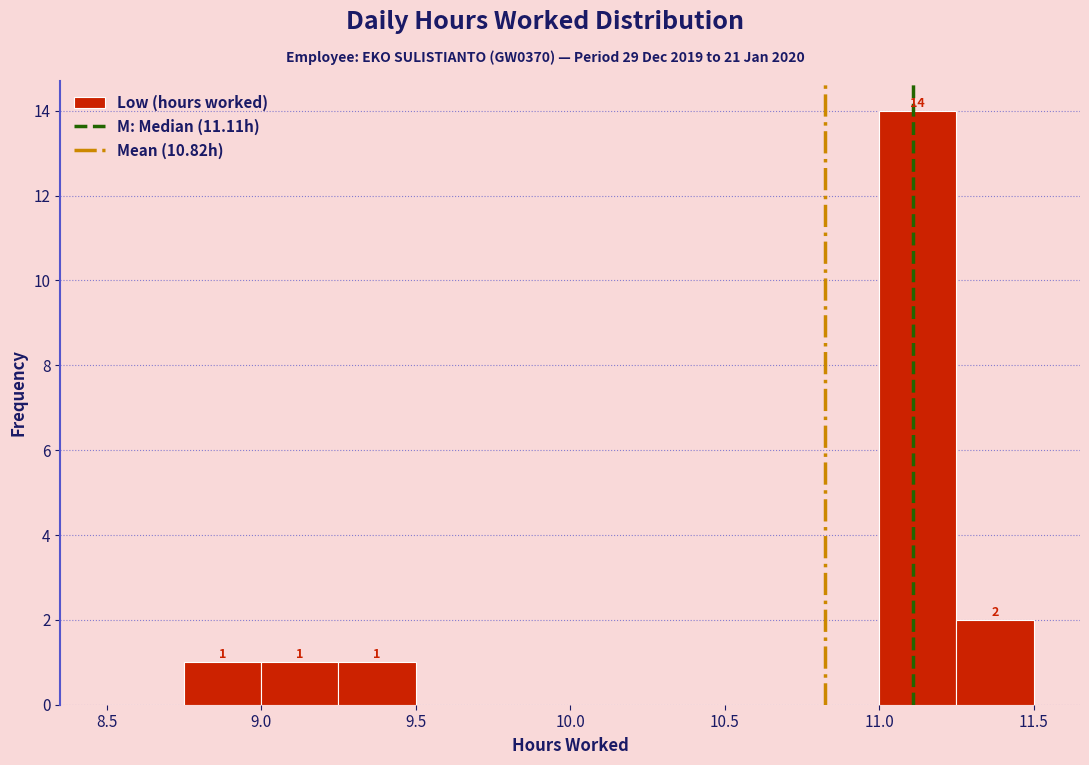

Which range on the x-axis has the tallest bar?

11.00 to 11.25